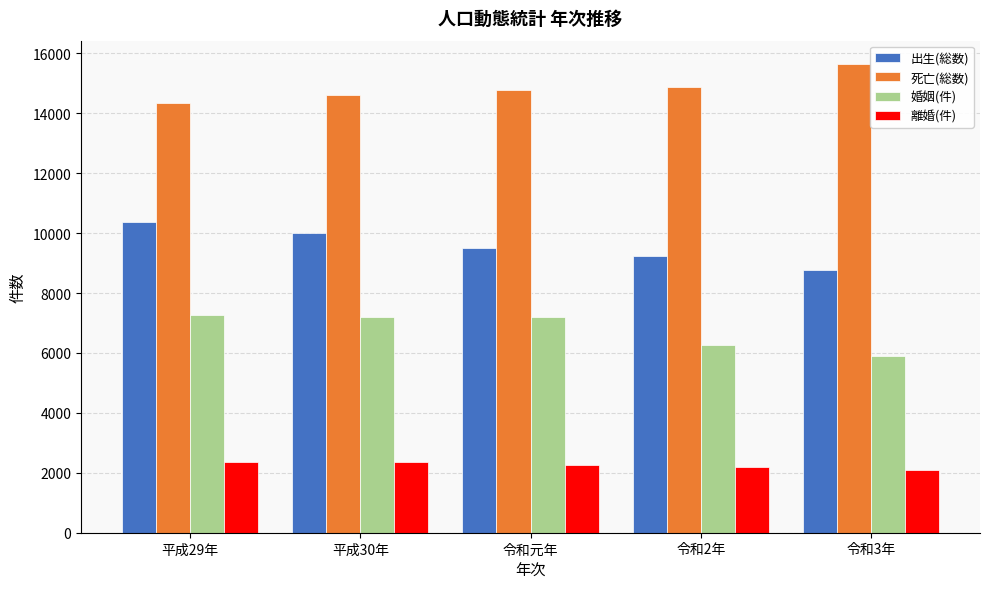

What is the average value of the 死亡(総数) series?

14847